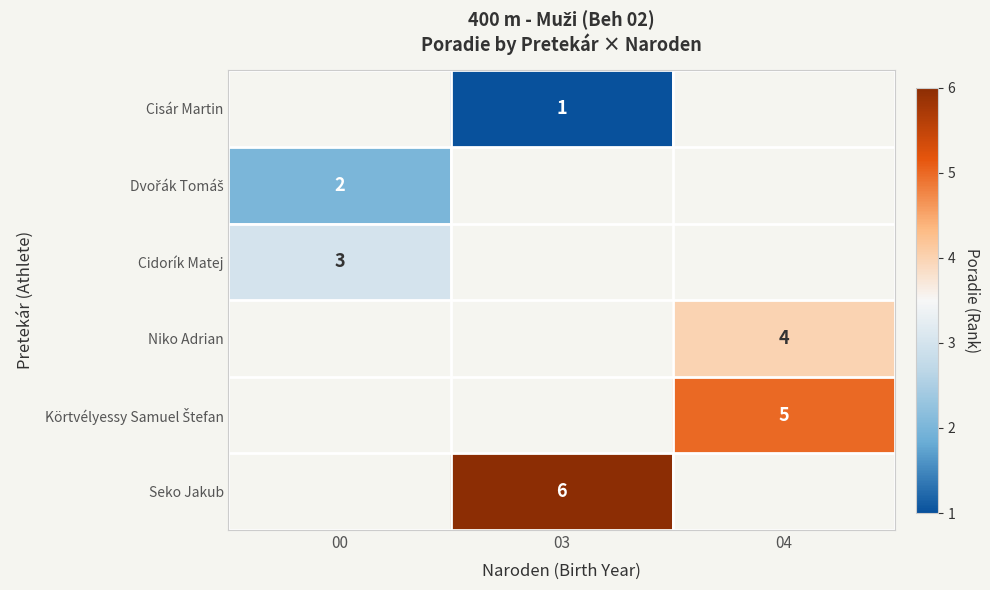

The Cidorík Matej series shows 5 at 00. True or false?

False